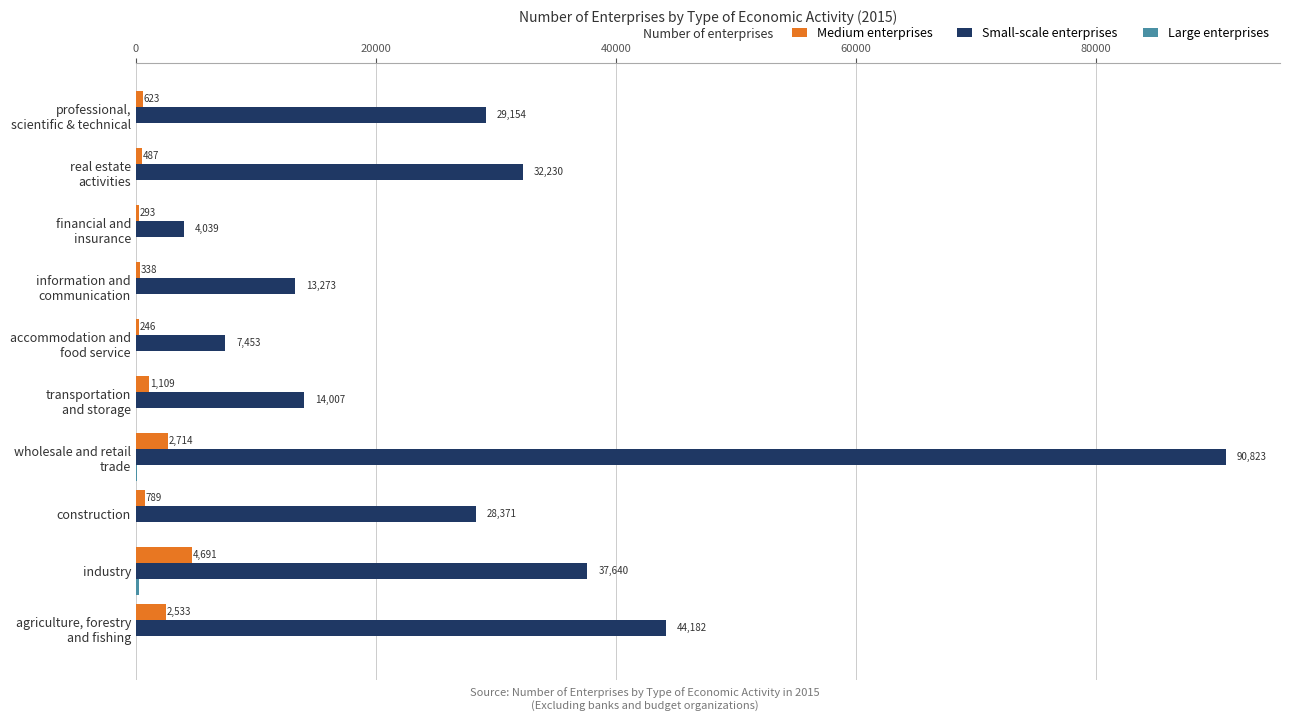

Which series has the widest spread of values?

Small-scale enterprises